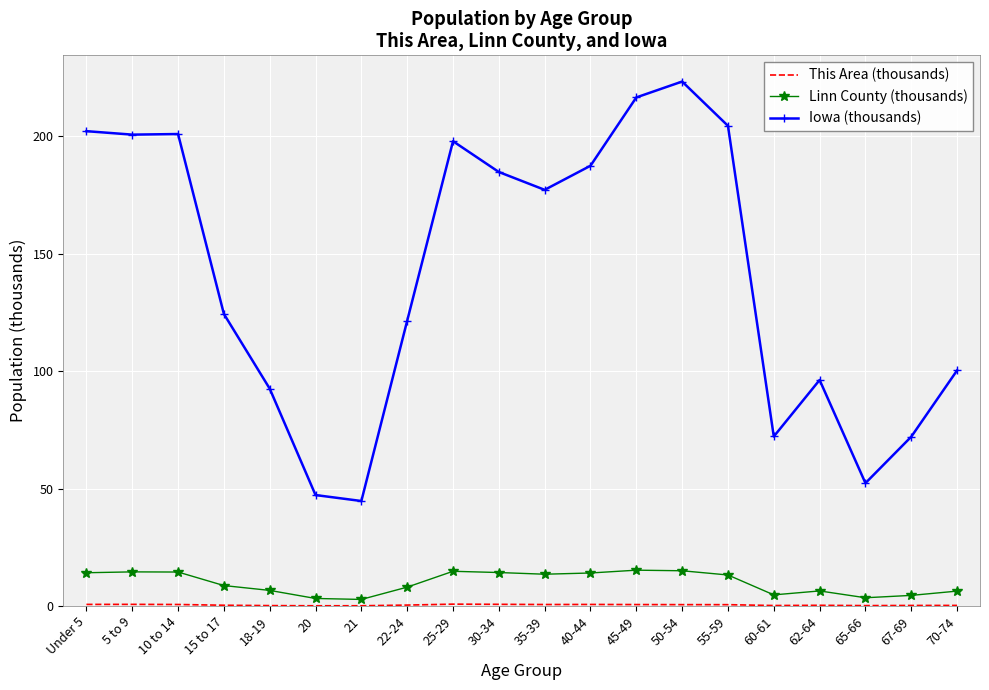

True or false: Iowa (thousands) and Linn County (thousands) intersect in this chart.

False